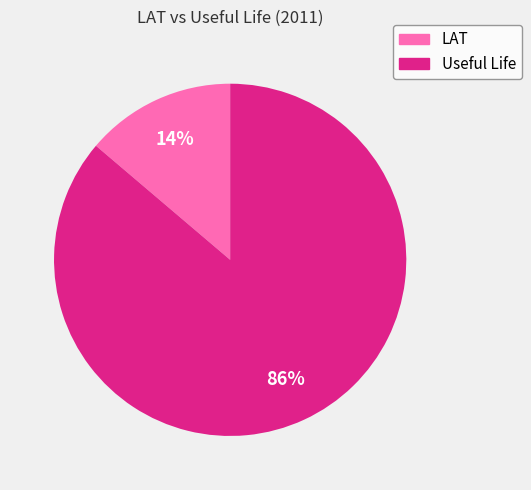

Count the number of slices in the pie.

2